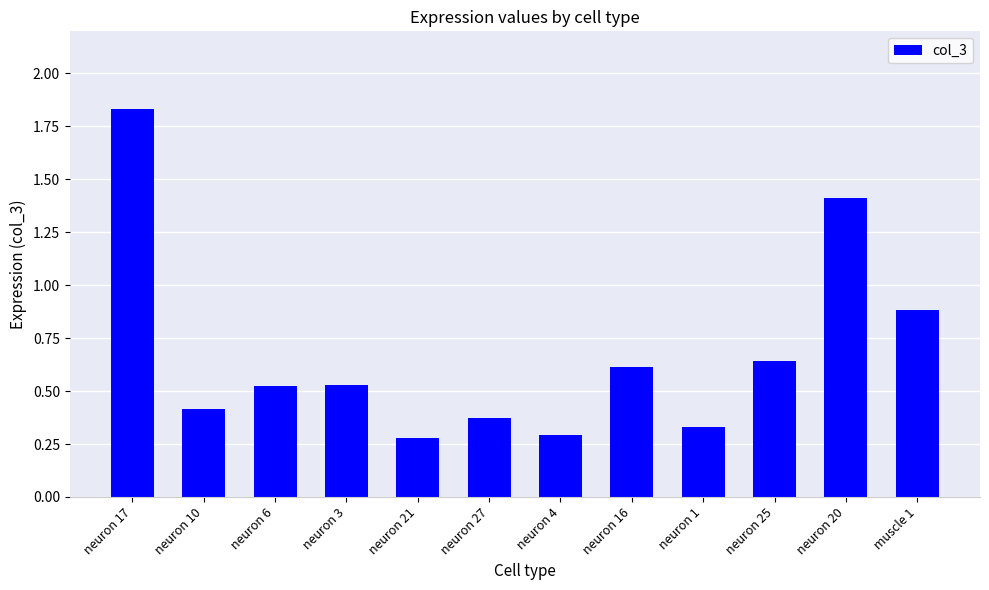

What is the difference between the second highest and minimum values?

1.1